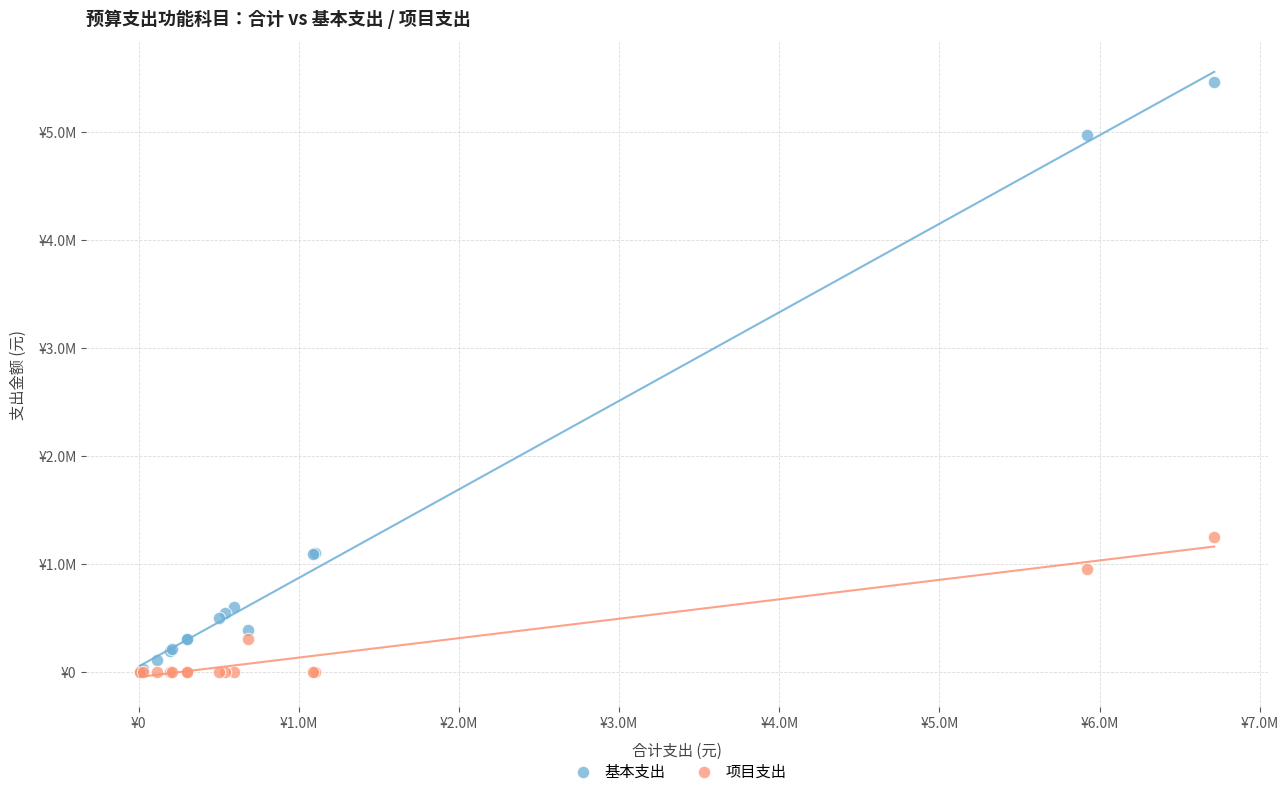

What are all the series names shown in the legend?

基本支出, 项目支出